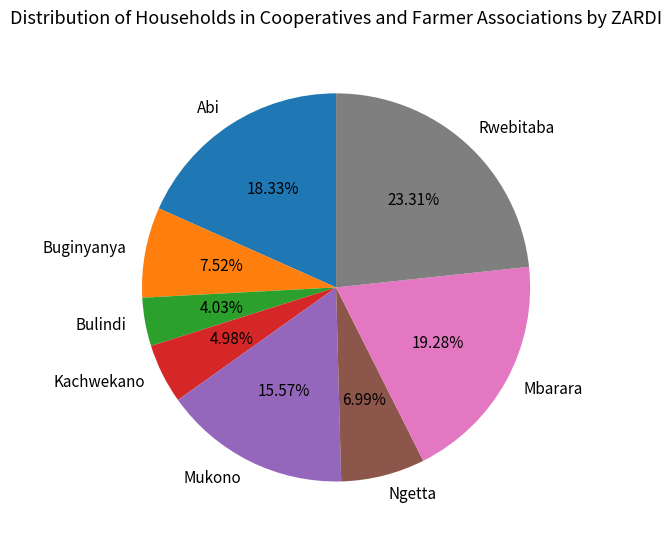

True or false: Mbarara accounts for 34% of the total.

False